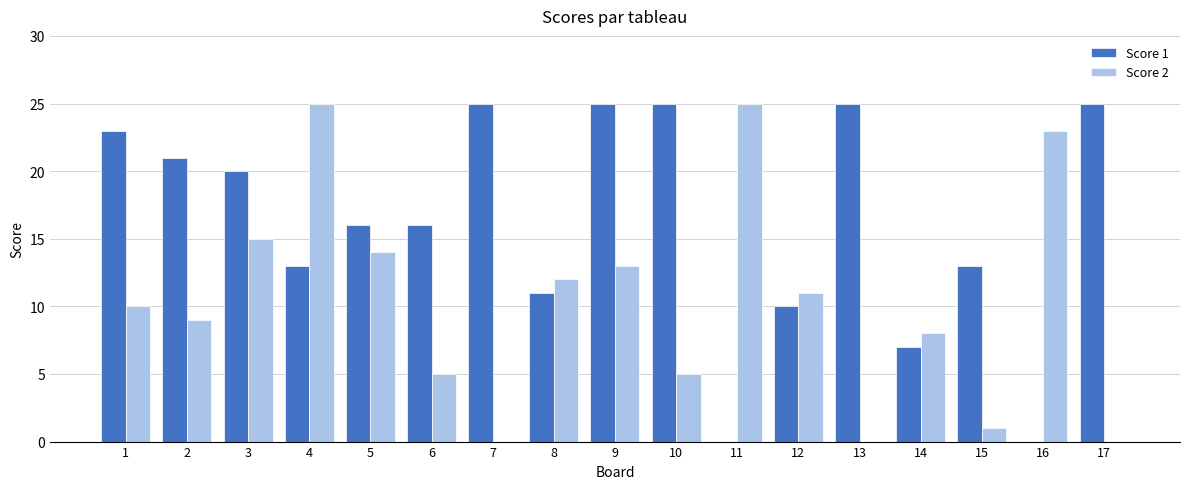

Count the number of categories in the chart.

17